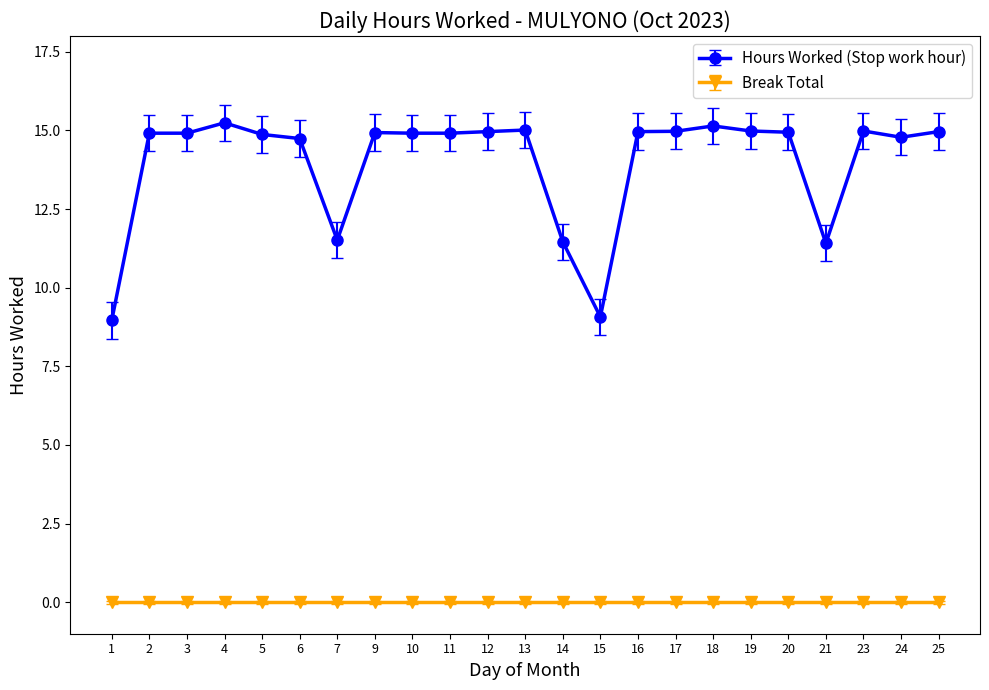

The Hours Worked (Stop work hour) series shows 20.4 at 9. True or false?

False